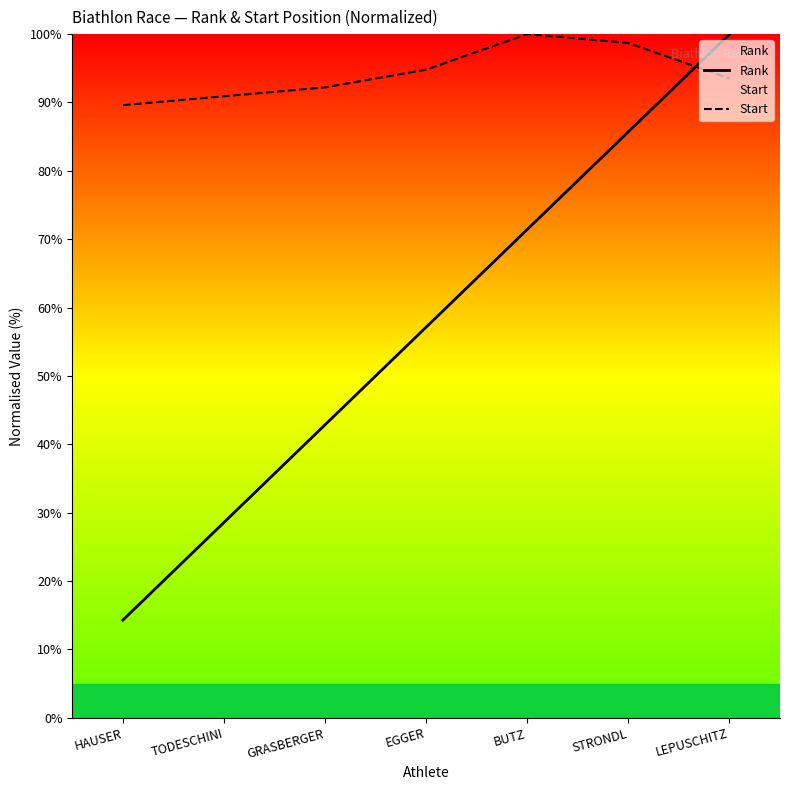

Rank the series by their maximum value, from lowest to highest.

Rank, Start